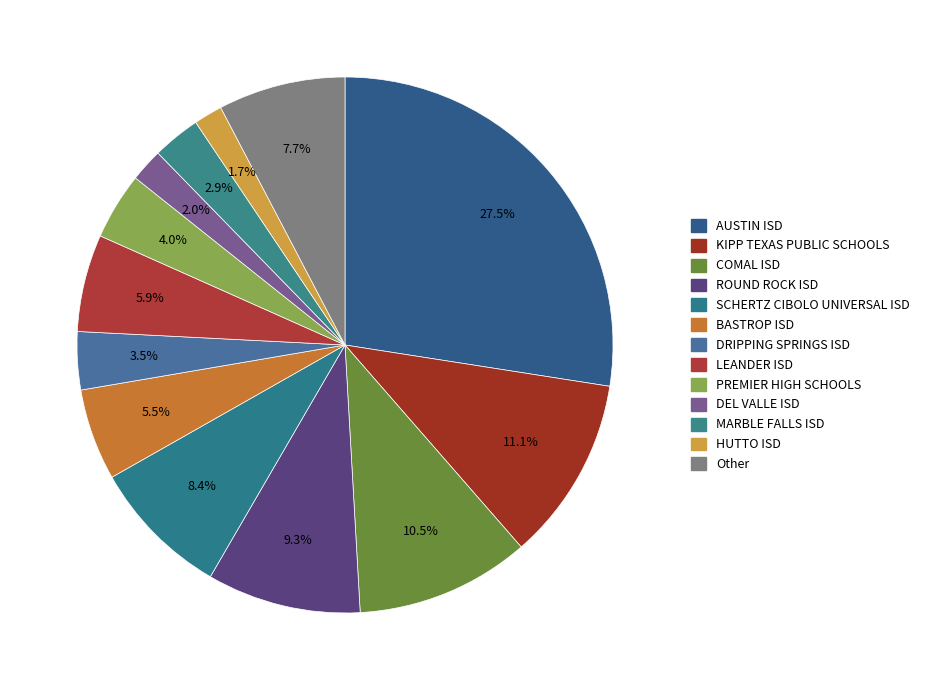

How many slices are in this pie chart?

13